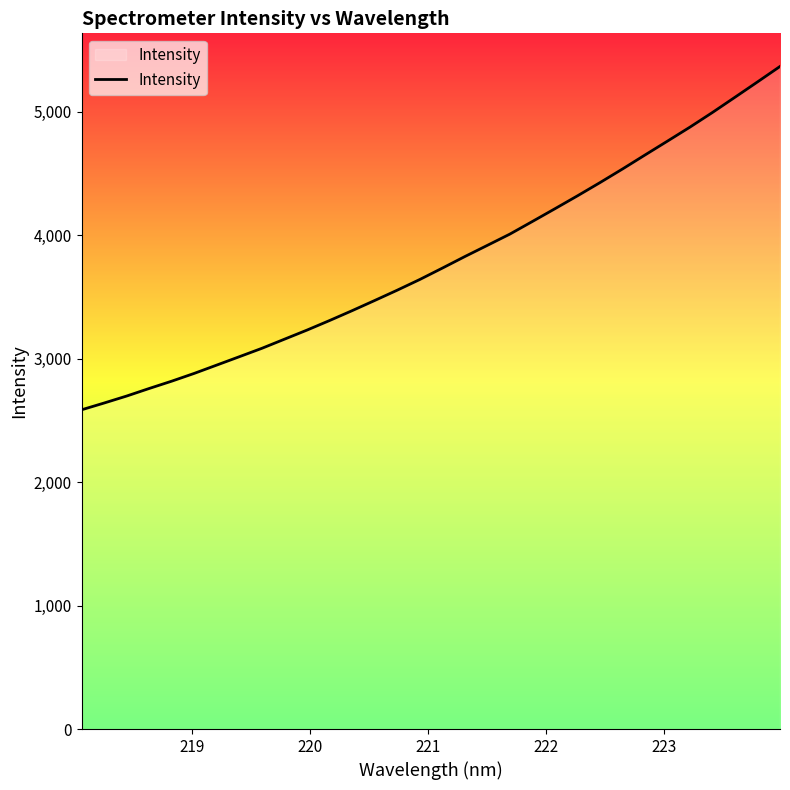

What is the difference between the maximum and minimum values?

2781.6